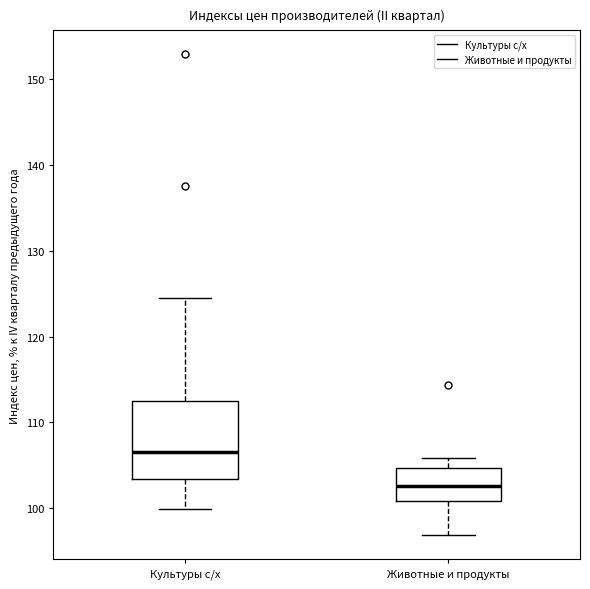

Reading left to right, transcribe this box plot: for each box, give where its median line is, the range the box spans, and where its two whiskers end, as read against the y-axis. The values are not printed on the chart, so give them approximately, as read against the axis.

Культуры с/х: median 107, box 103 to 112, whiskers 100 to 125
Животные и продукты: median 103, box 101 to 105, whiskers 97 to 106